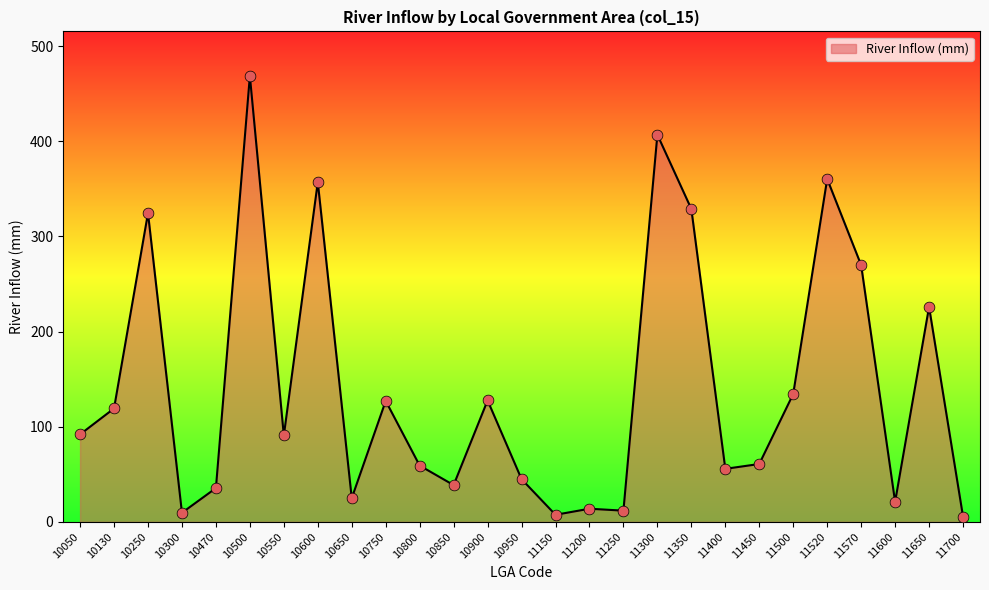

Which has a higher value, 10800 or 10650?

10800